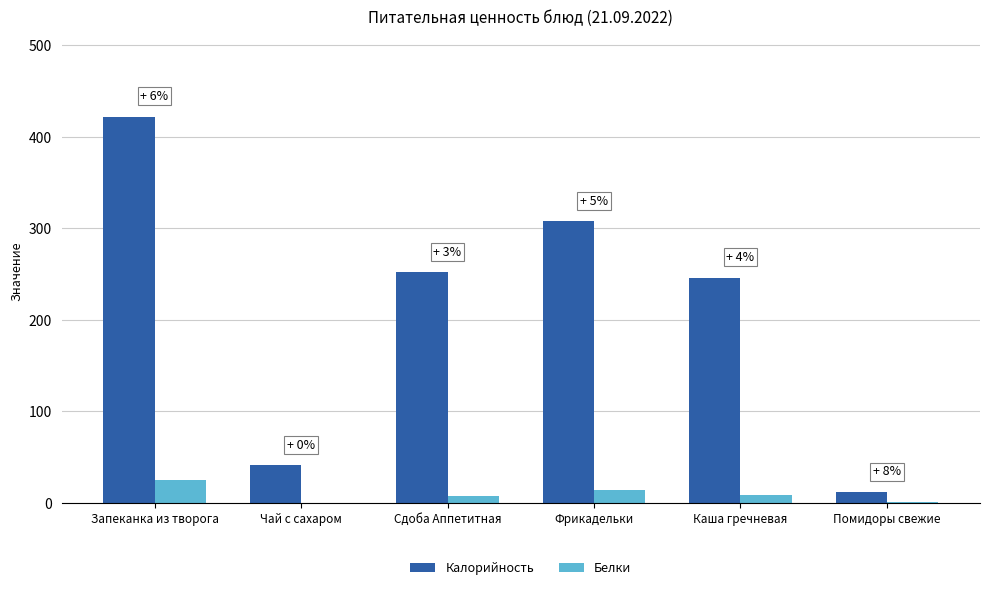

Count the number of categories in the chart.

6